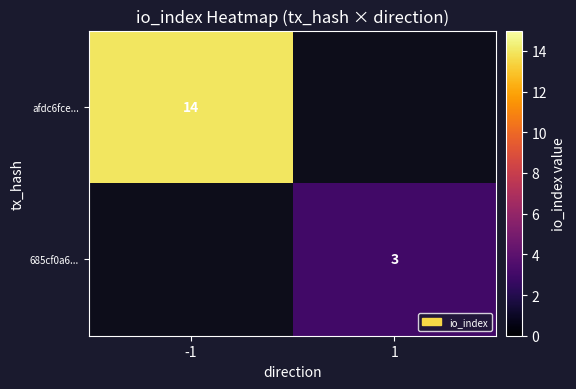

The 685cf0a6... series shows 5 at 1. True or false?

False